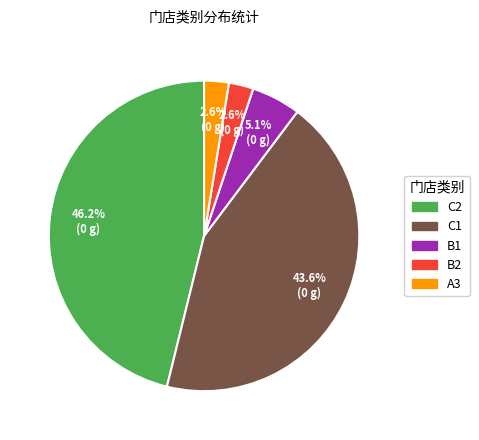

Does any single category account for the majority?

No